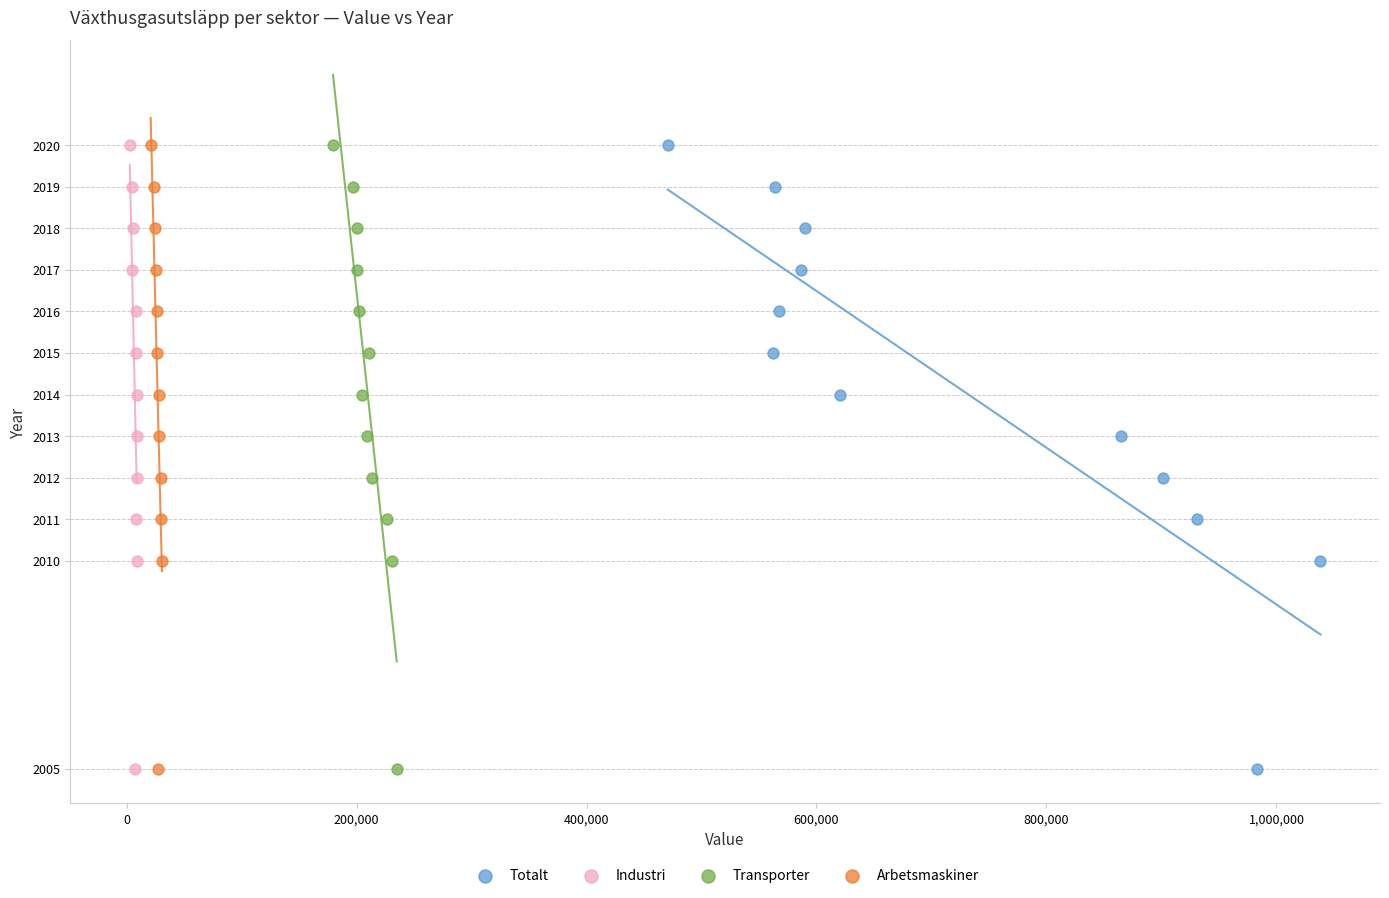

What are all the series names shown in the legend?

Totalt, Industri, Transporter, Arbetsmaskiner